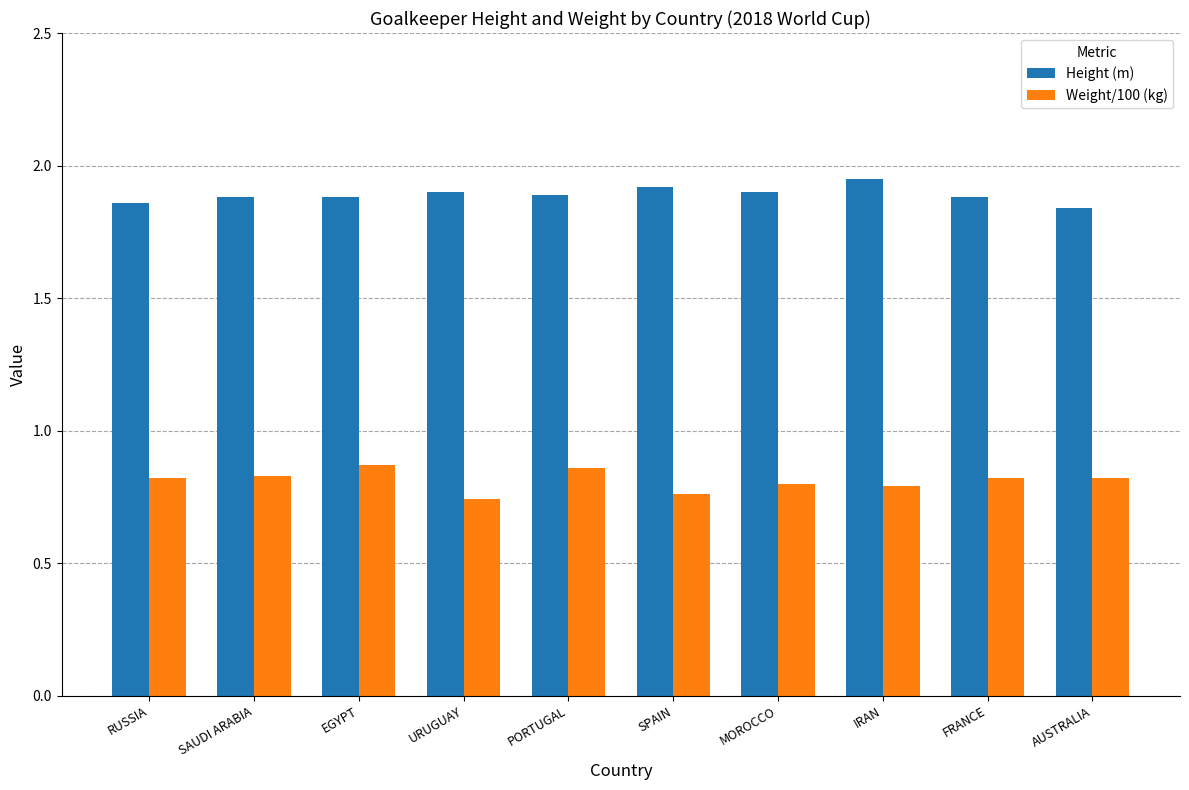

How many data points does each series have?

10